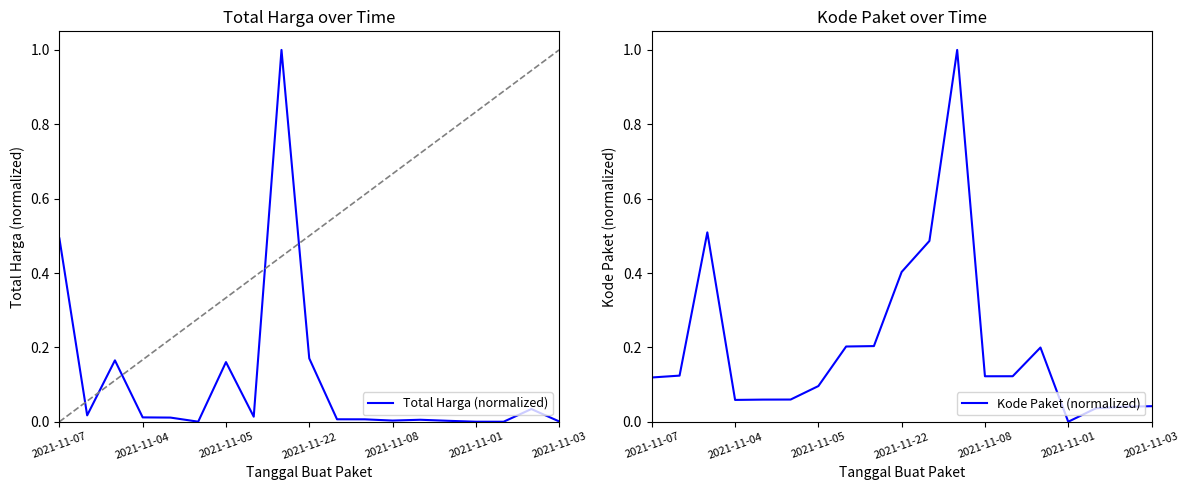

What are all the series names shown in the legend?

Total Harga (normalized), Kode Paket (normalized)